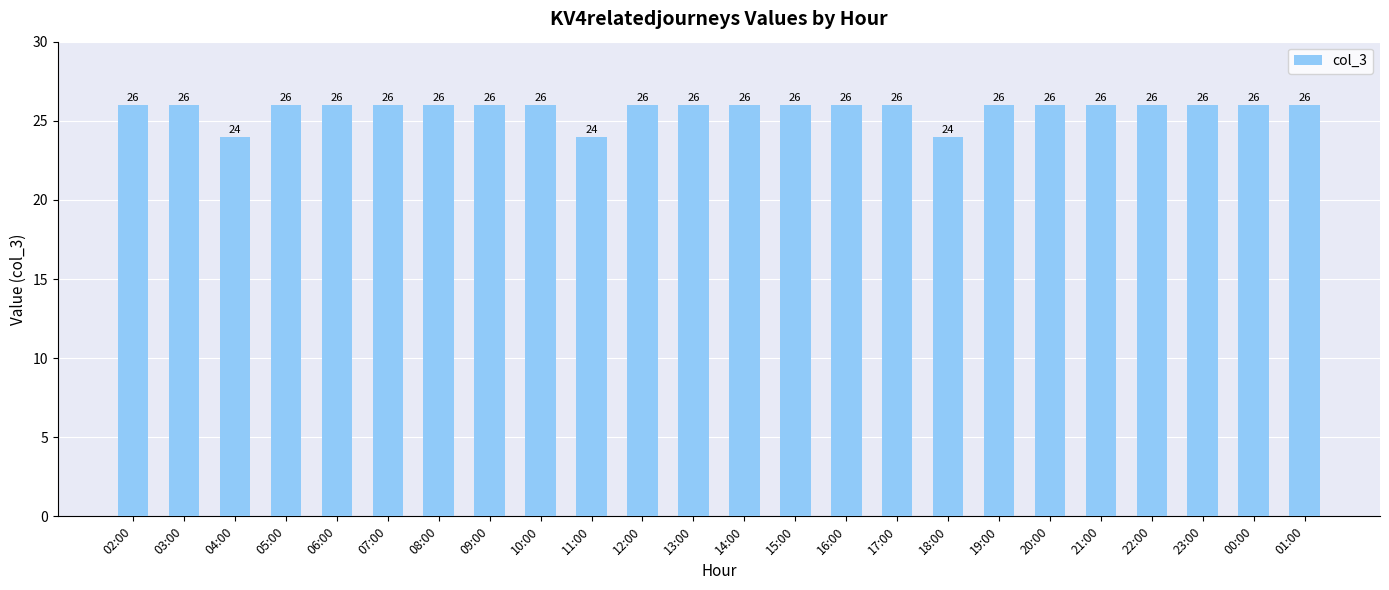

Are the bars horizontal?

No